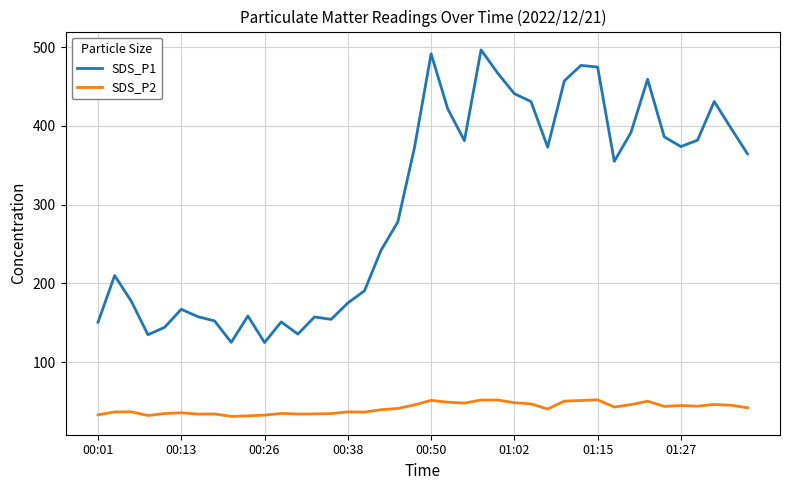

What is the minimum value shown in the chart?

31.0